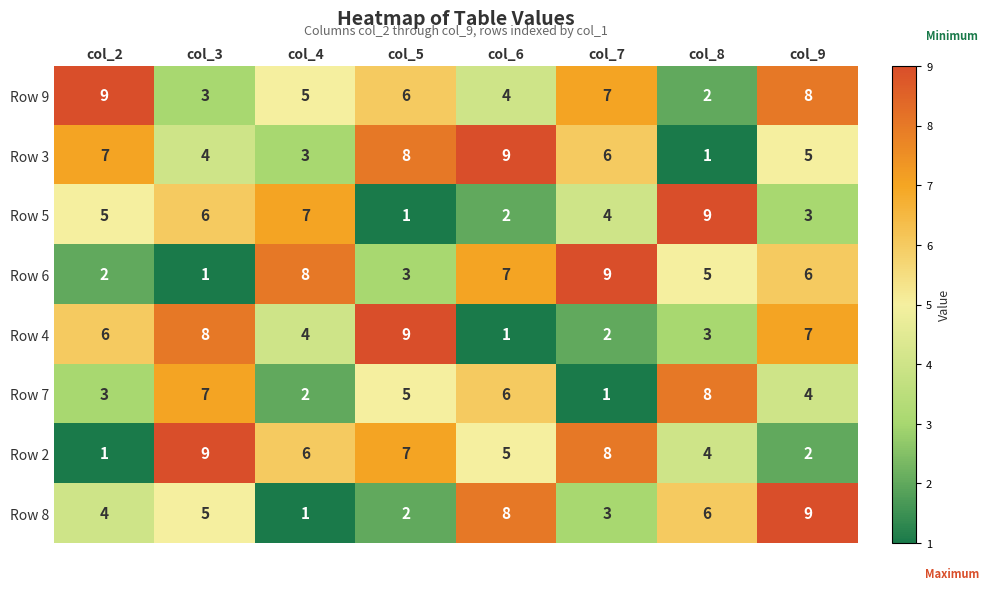

What is the difference between the highest and lowest values at col_6?

8